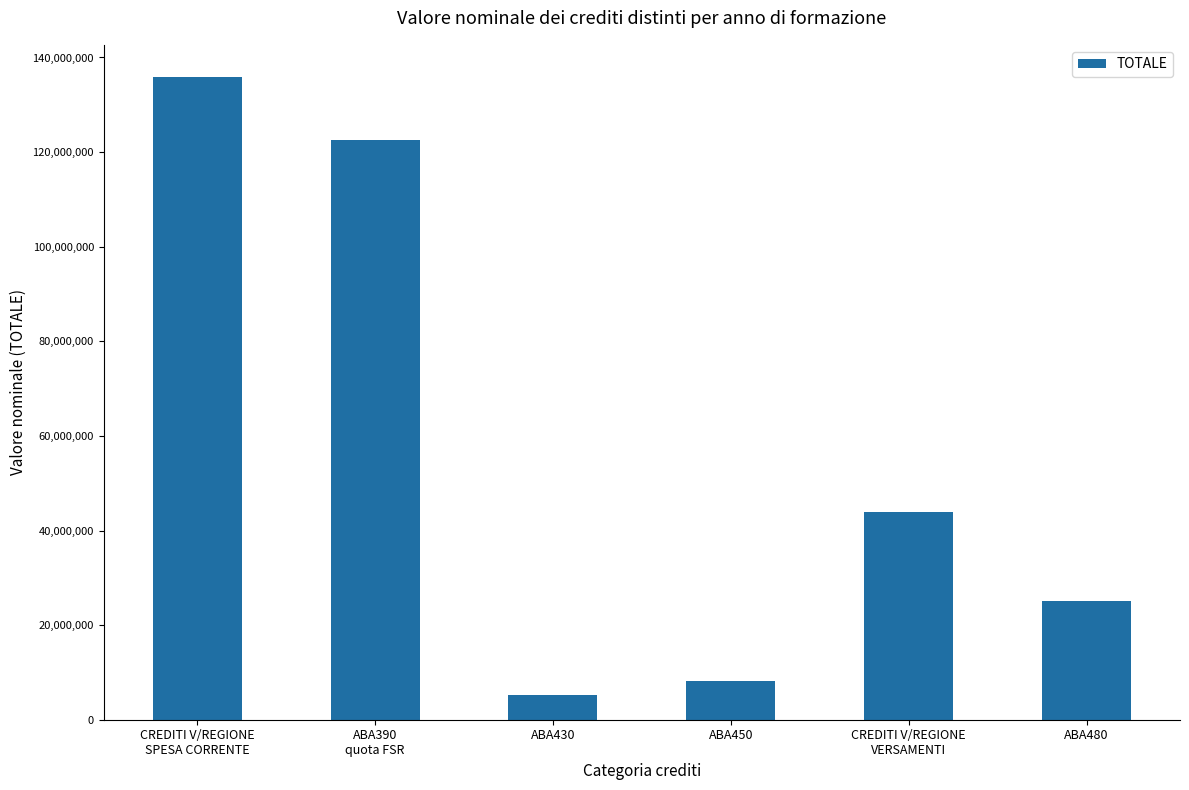

The chart shows a value of 14372993 at ABA450. True or false?

False